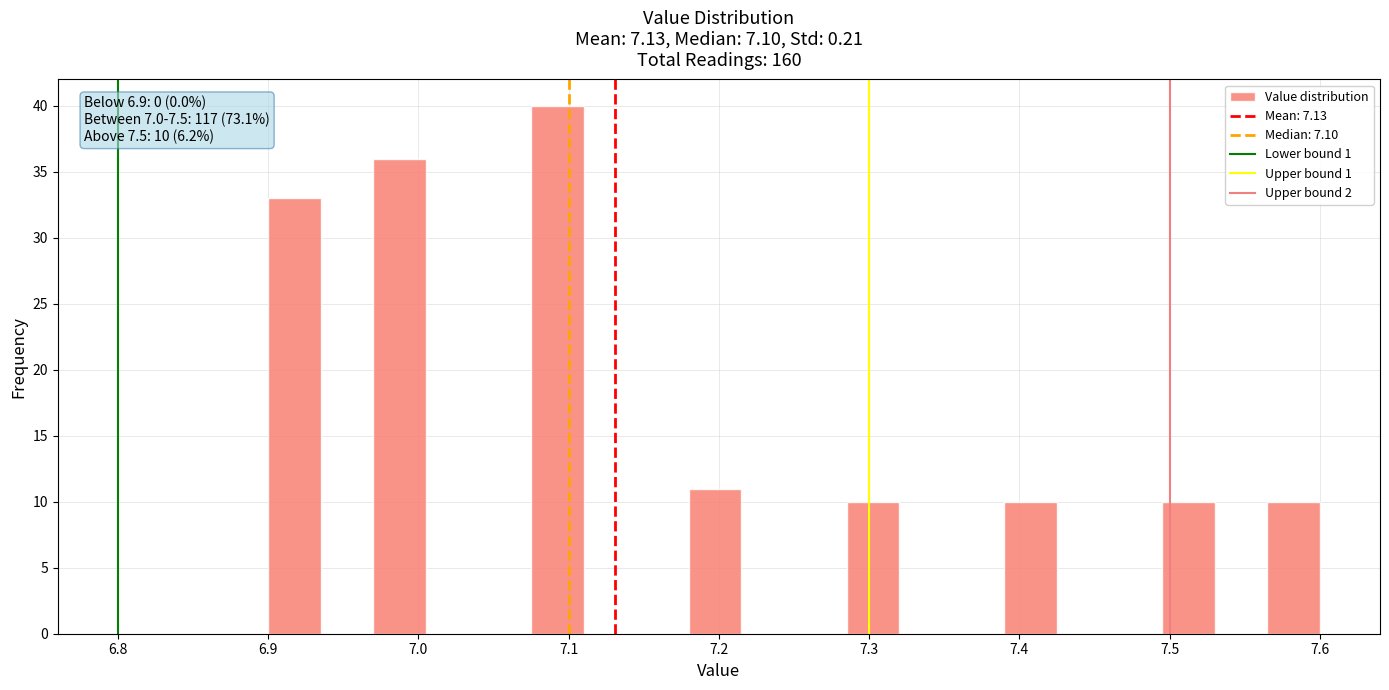

Read against the x-axis, roughly where is the centre of the tallest bar?

7.09